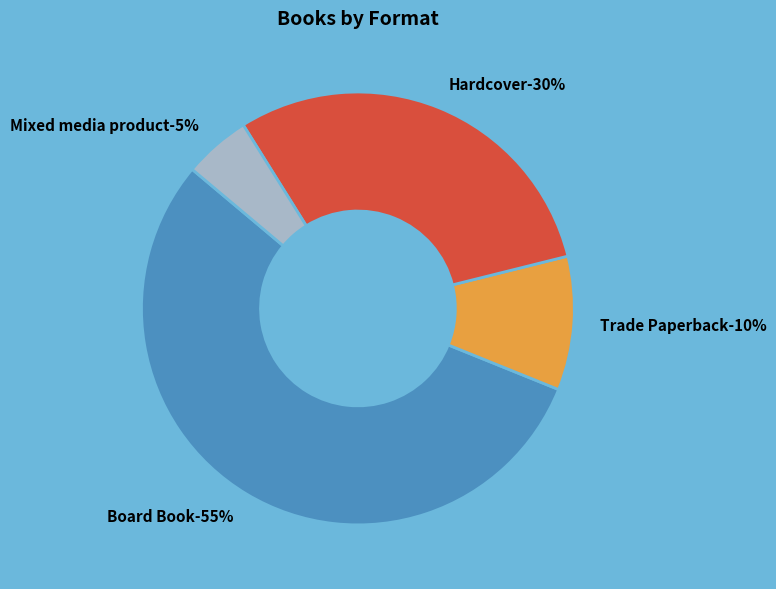

To the nearest percent, what percentage of the pie is Hardcover?

30%